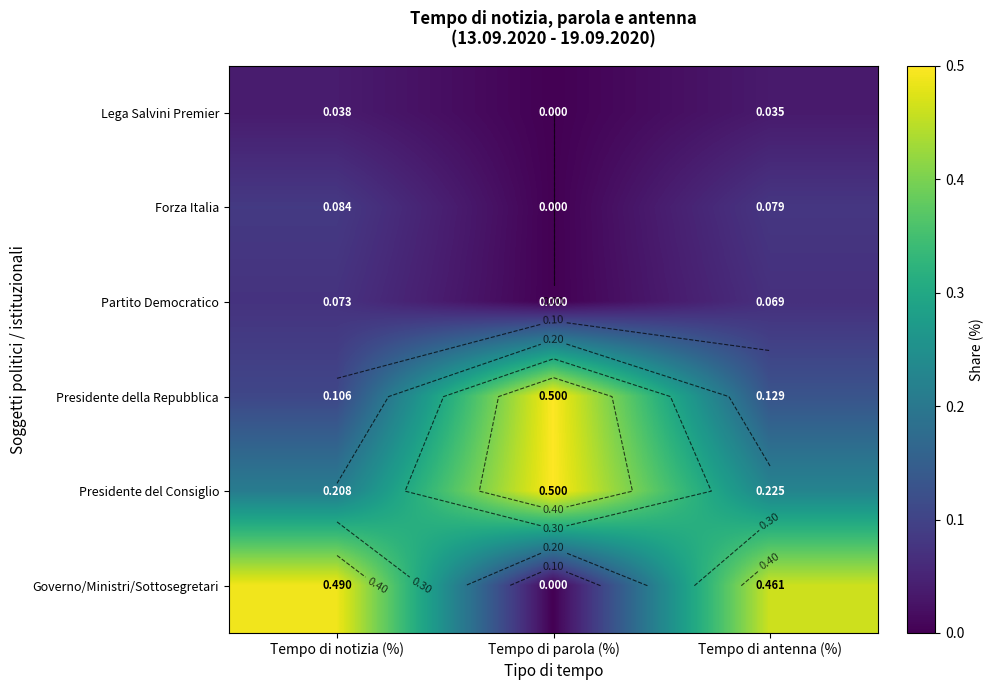

What is the sum of all Presidente della Repubblica values?

0.7